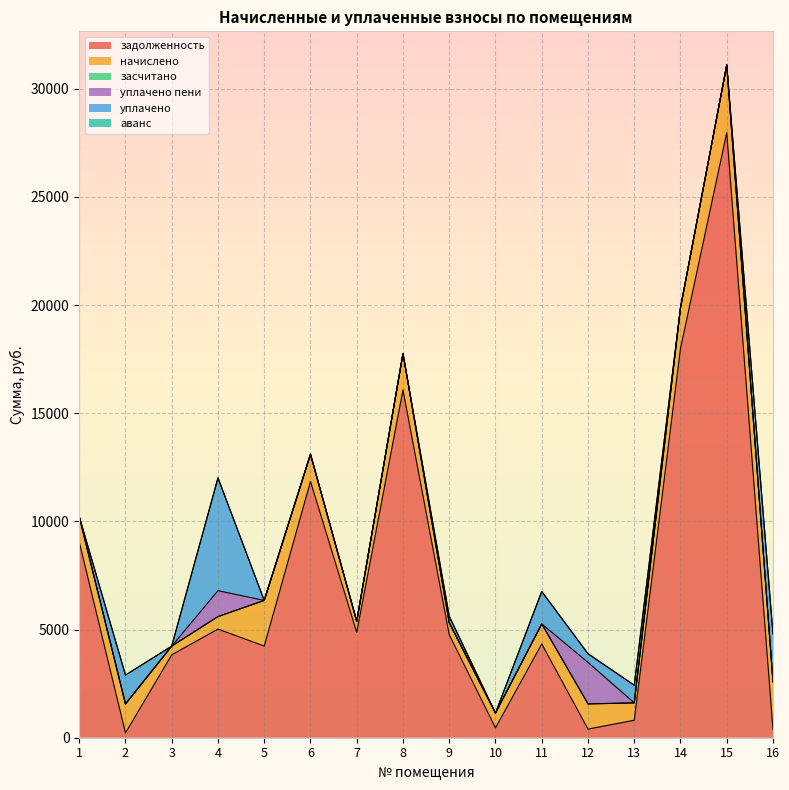

True or false: аванс has a value of 0.0 at 8.

True